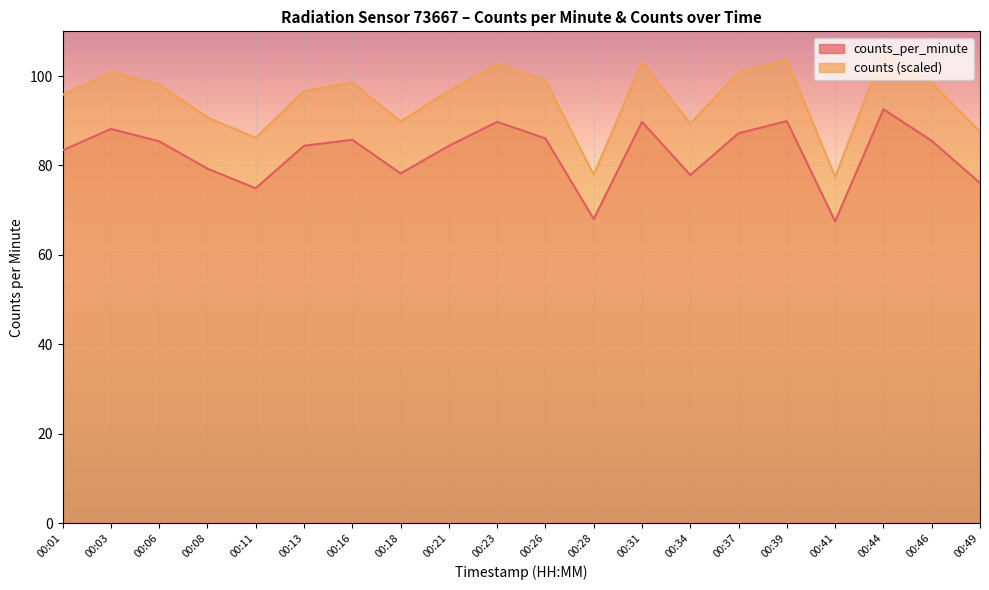

Reading left to right, list all the values displayed in this chart.

counts_per_minute: 00:01=83.4	00:03=88.2	00:06=85.4	00:08=79.3	00:11=74.9	00:13=84.4	00:16=85.7	00:18=78.2	00:21=84.4	00:23=89.8	00:26=86.0	00:28=68.0	00:31=89.8	00:34=77.9	00:37=87.2	00:39=89.9	00:41=67.5	00:44=92.6	00:46=85.5	00:49=76.1
counts: 00:01=95.8	00:03=100.8	00:06=98.1	00:08=90.8	00:11=86.2	00:13=96.7	00:16=98.5	00:18=89.8	00:21=96.7	00:23=102.7	00:26=99.0	00:28=77.9	00:31=103.1	00:34=89.4	00:37=100.8	00:39=103.6	00:41=77.5	00:44=105.4	00:46=98.5	00:49=87.5